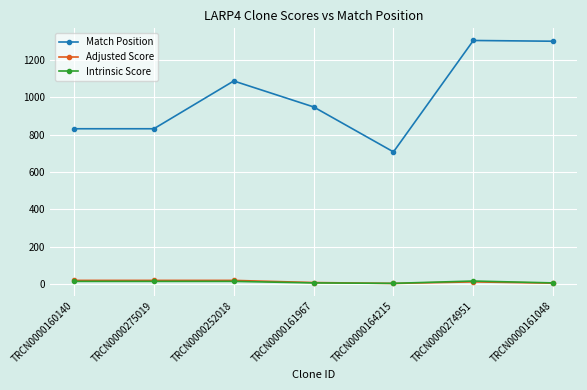

True or false: Intrinsic Score has more than 0 interior local peaks.

True